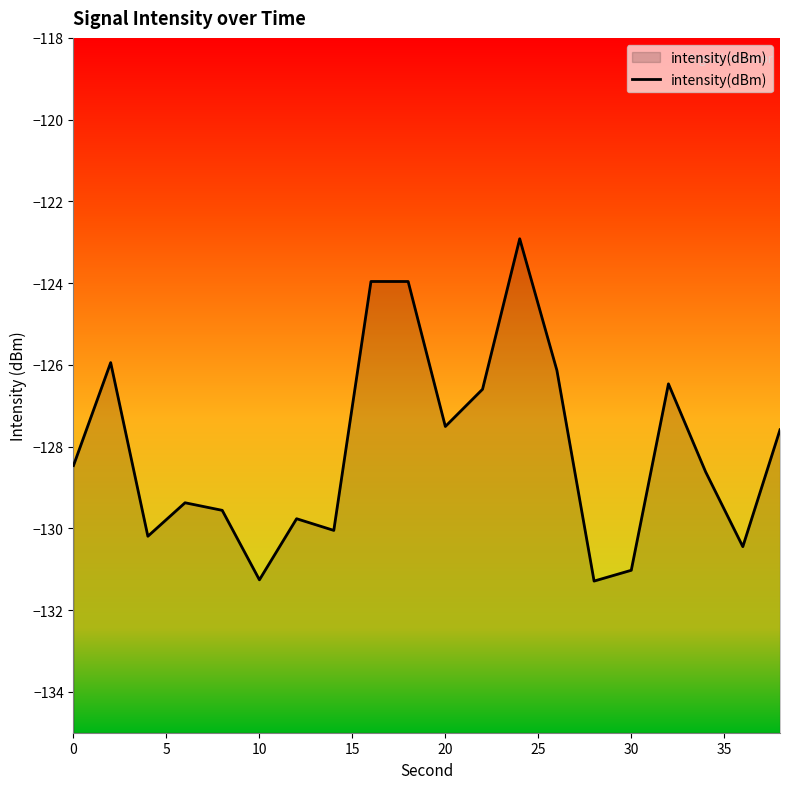

What is the greatest value displayed?

-122.9